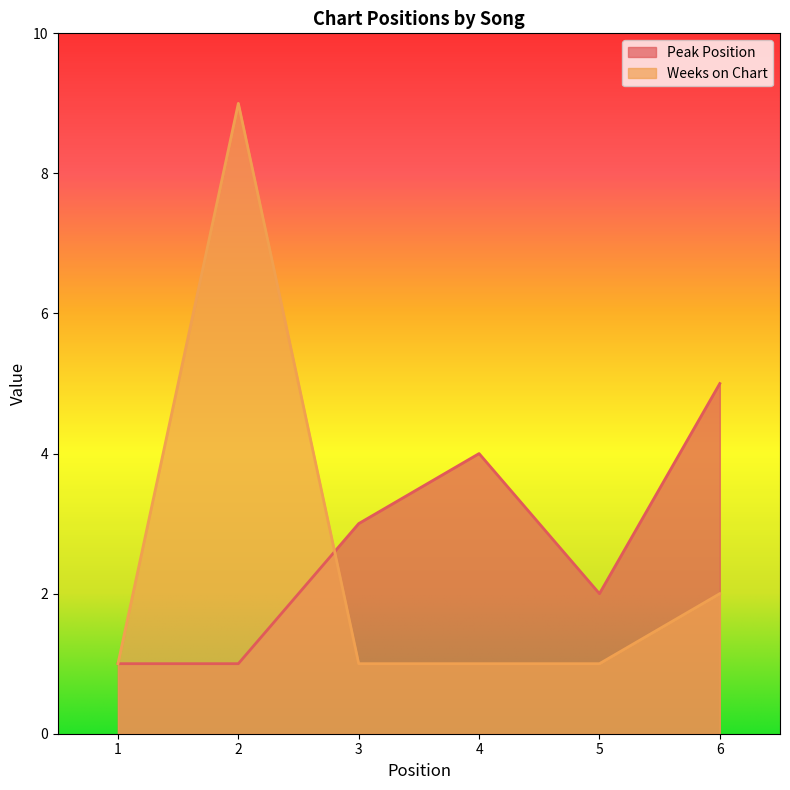

How many series are shown in this chart?

2